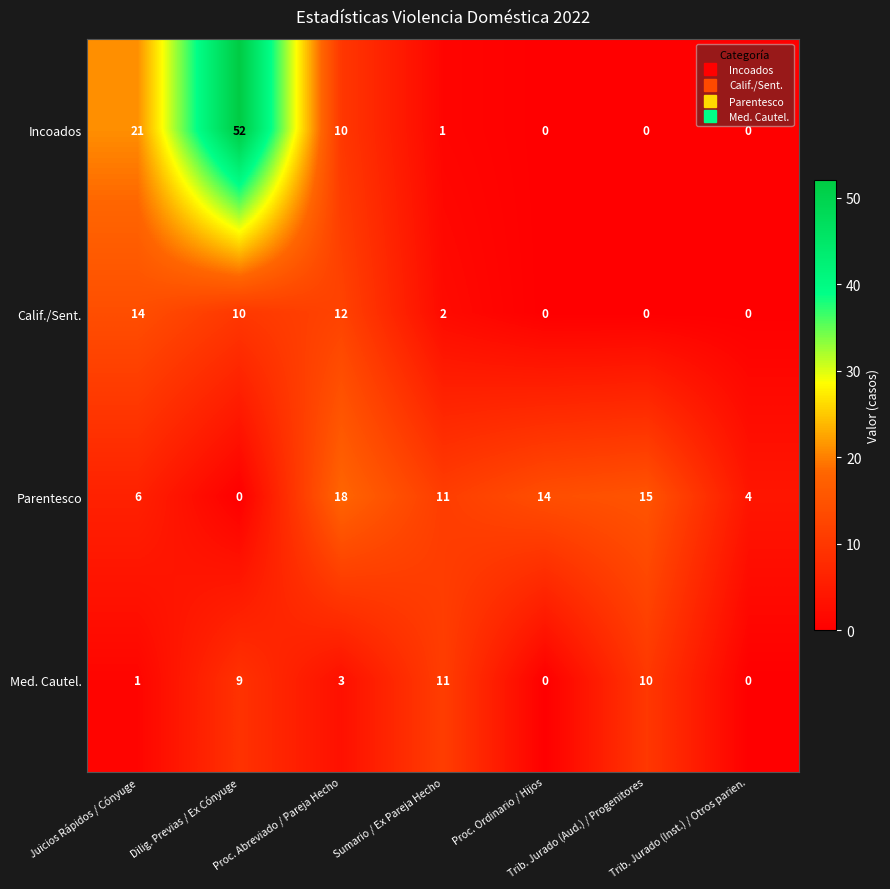

What is the maximum value for Incoados?

52